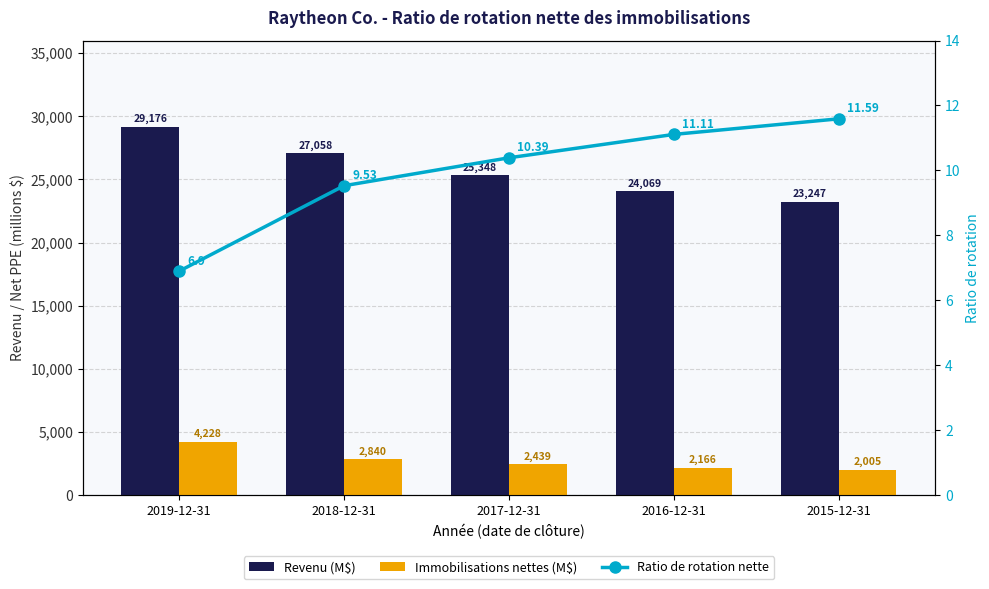

Between 2018-12-31 and 2017-12-31, which is larger?

2018-12-31